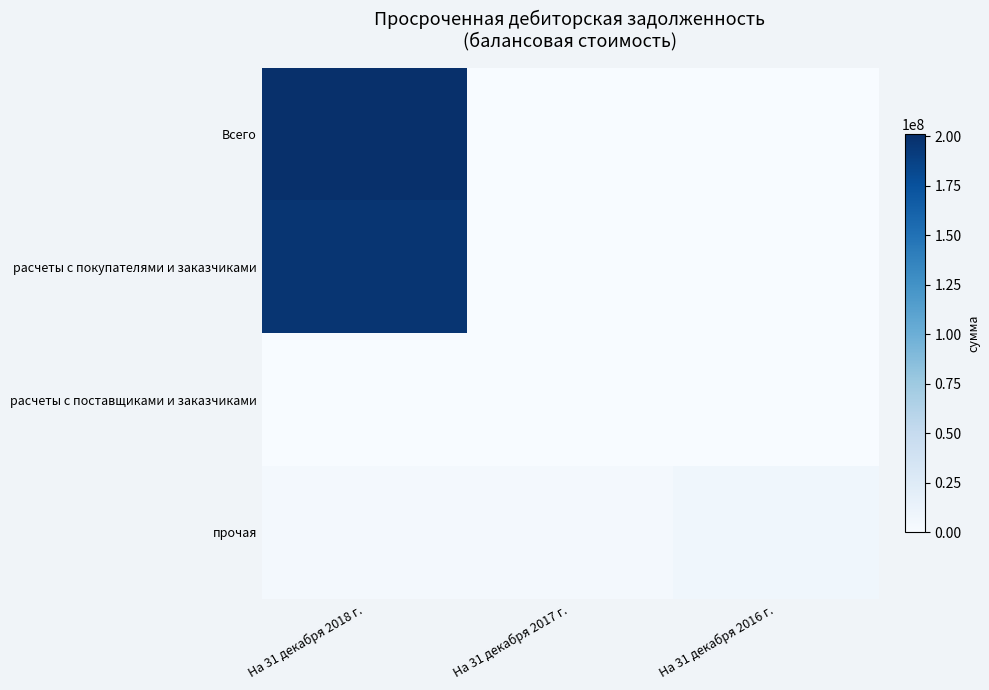

Rank the series at На 31 декабря 2017 г. from highest to lowest value.

прочая, расчеты с поставщиками и заказчиками, Всего, расчеты с покупателями и заказчиками